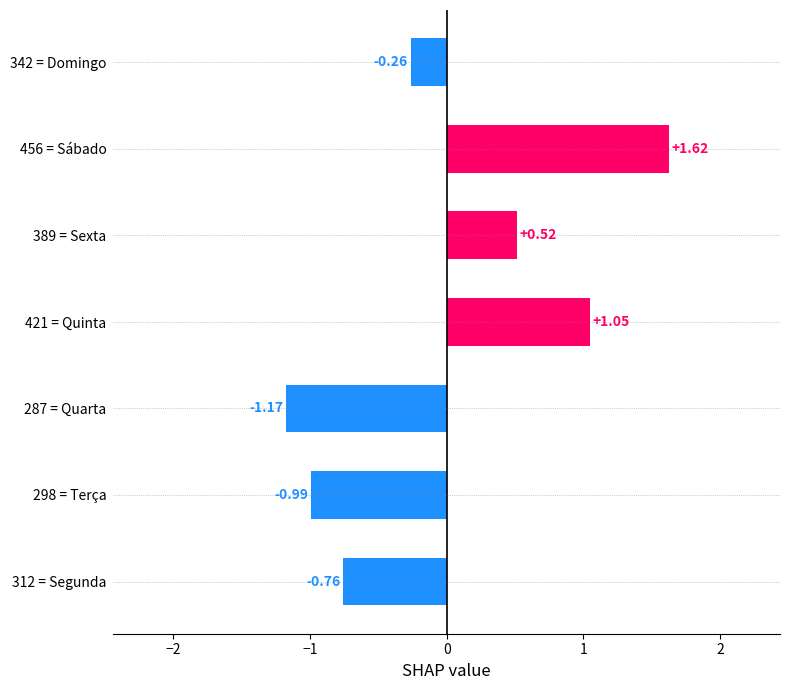

Rank the categories by value from lowest to highest.

287 = Quarta, 298 = Terça, 312 = Segunda, 342 = Domingo, 389 = Sexta, 421 = Quinta, 456 = Sábado